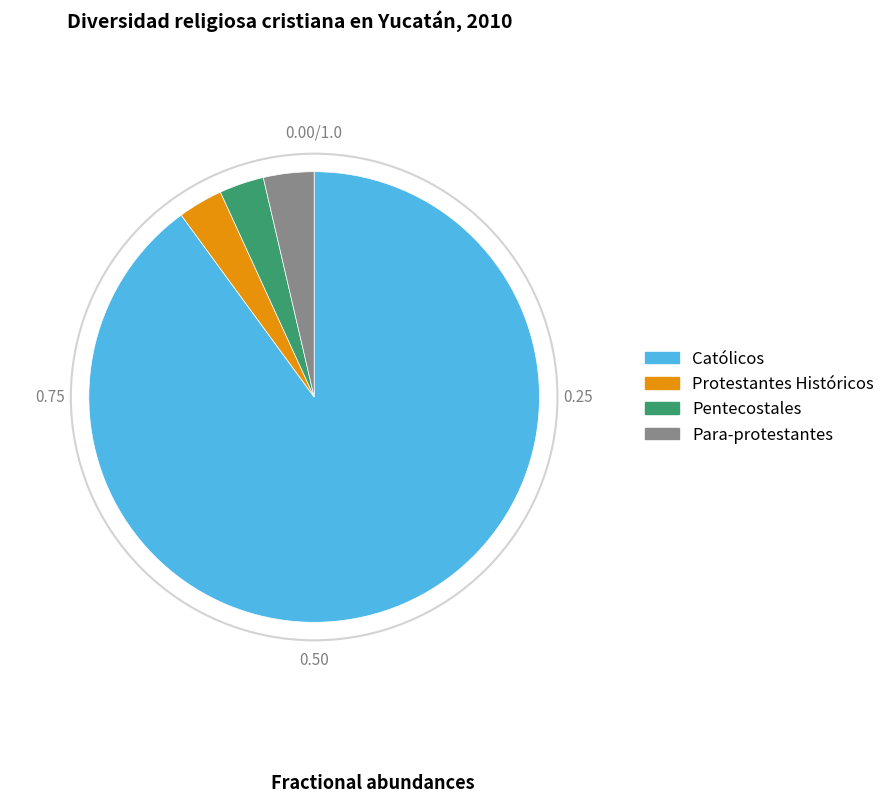

Approximately how many times larger is the value at Pentecostales compared to Para-protestantes?

0.9